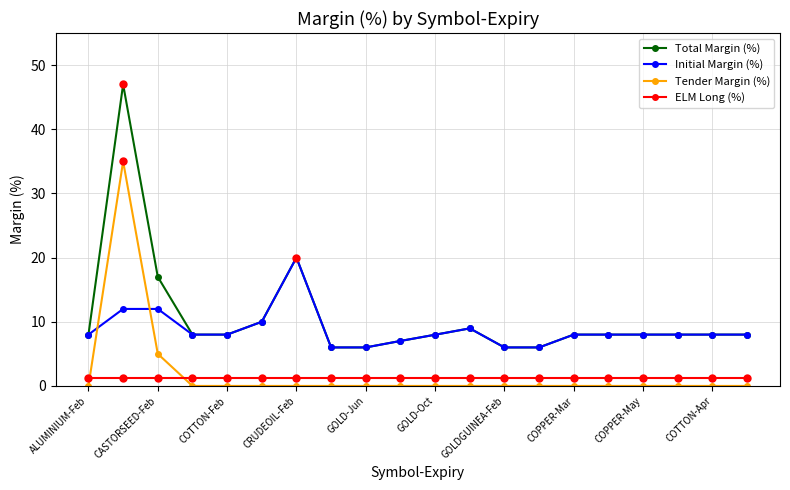

List the series in order of their peak value, highest first.

Total Margin (%), Tender Margin (%), Initial Margin (%), ELM Long (%)